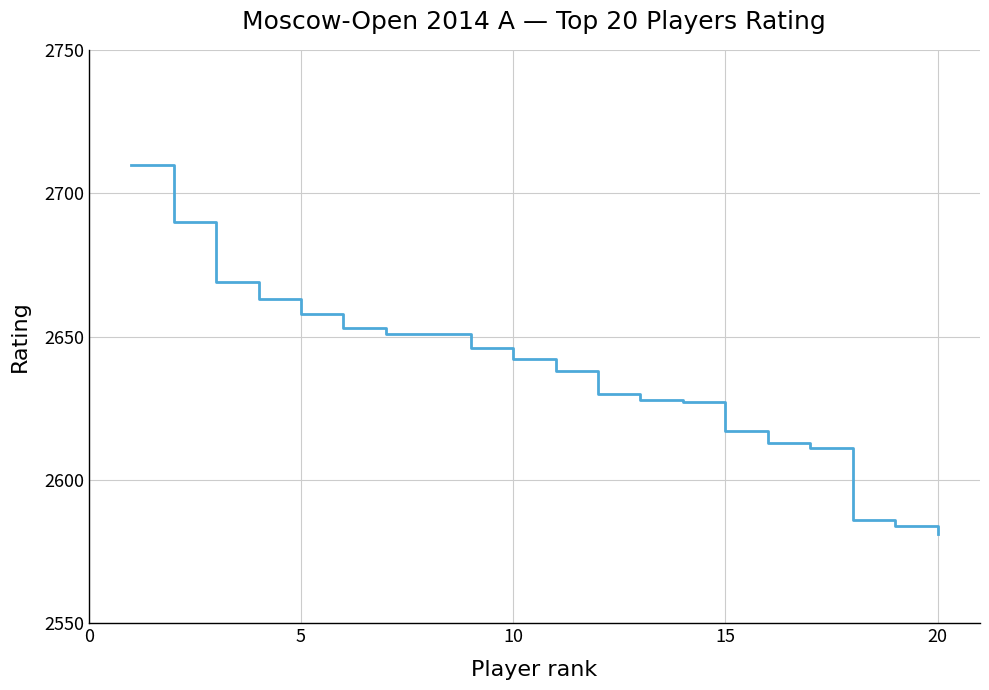

What is the smallest value displayed?

2581